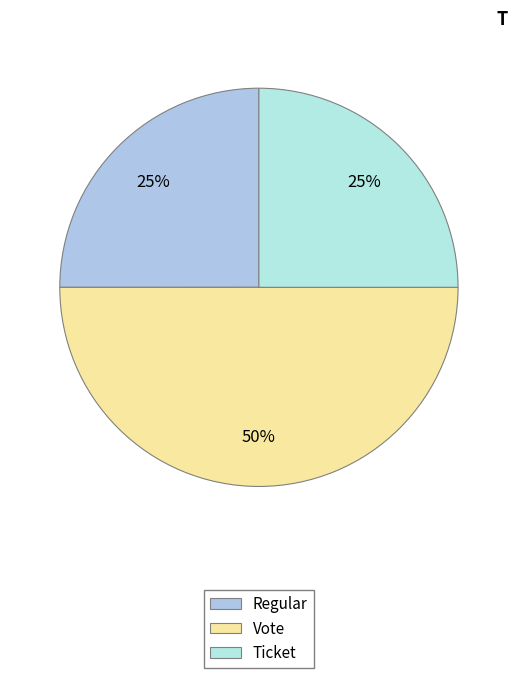

Count the number of slices in the pie.

3